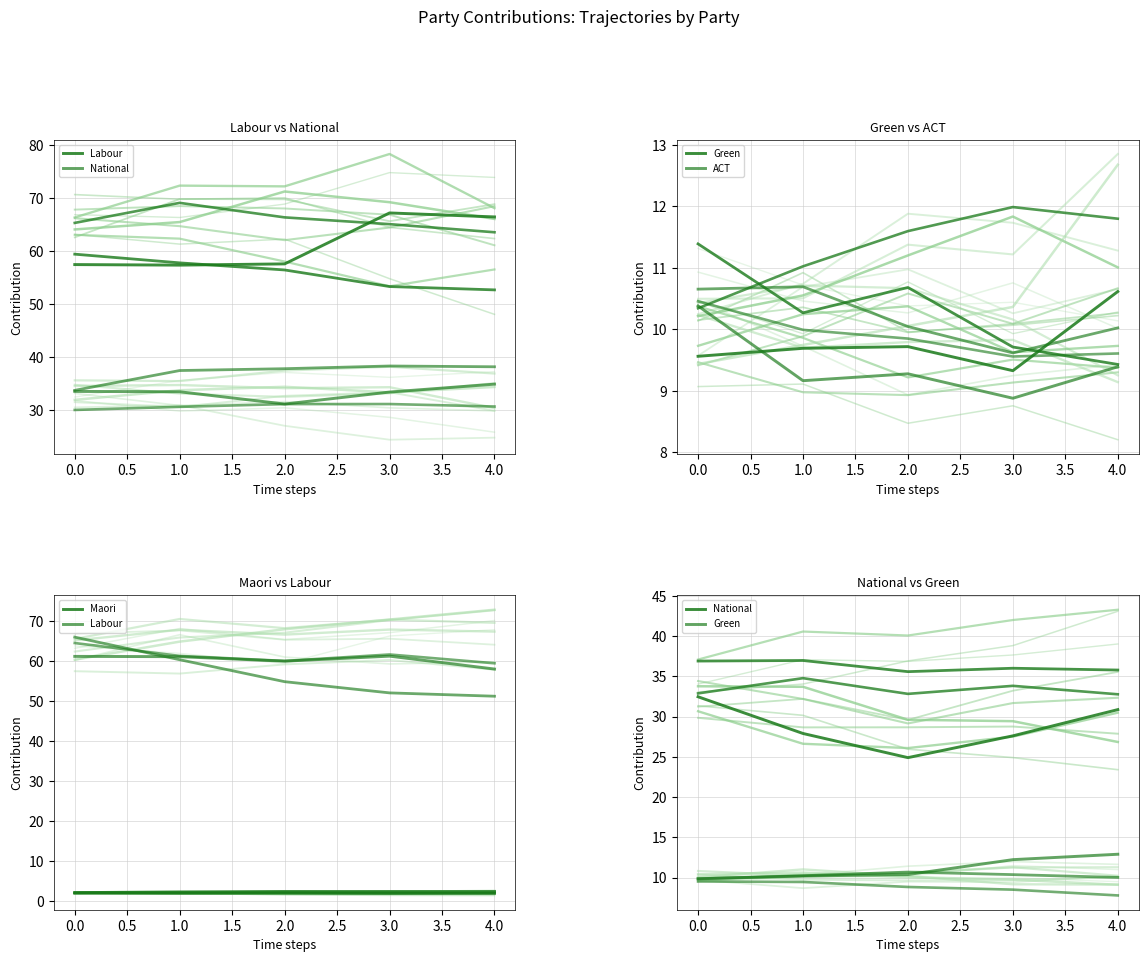

True or false: Labour and Maori intersect in this chart.

False